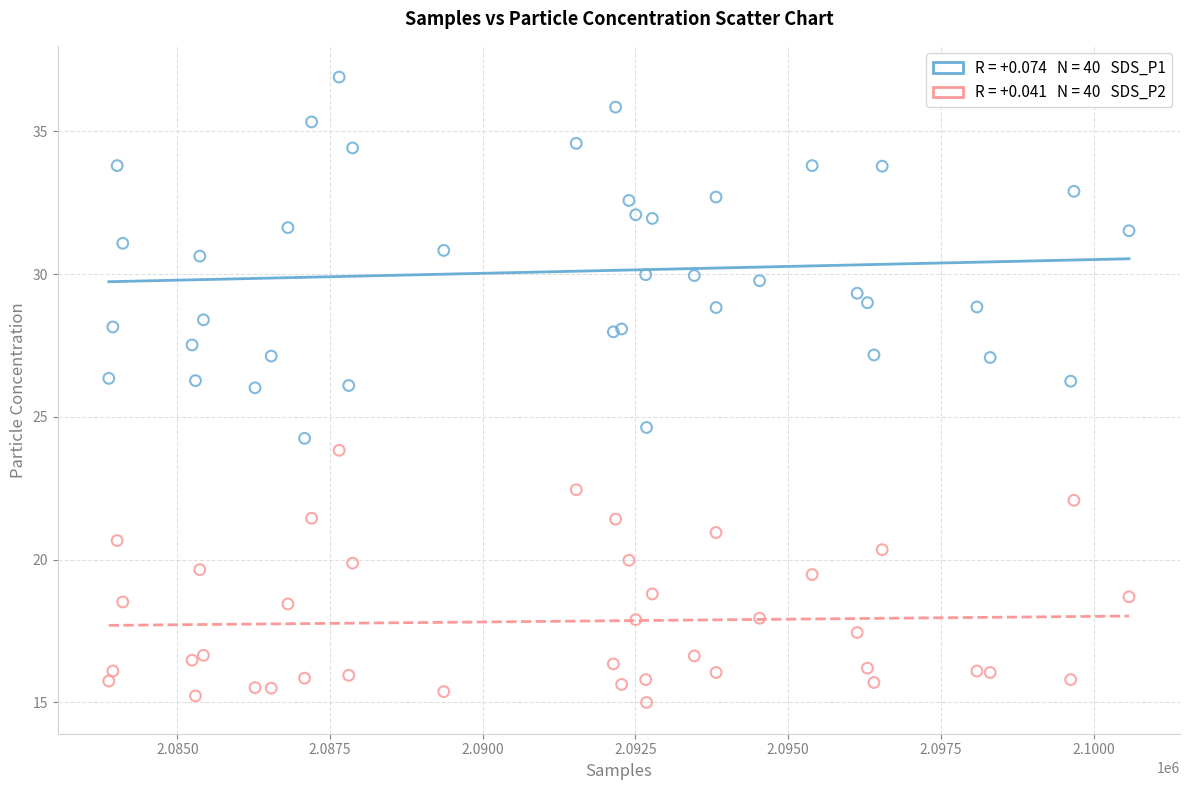

Across all series, what Y value is closest to 25?

24.6